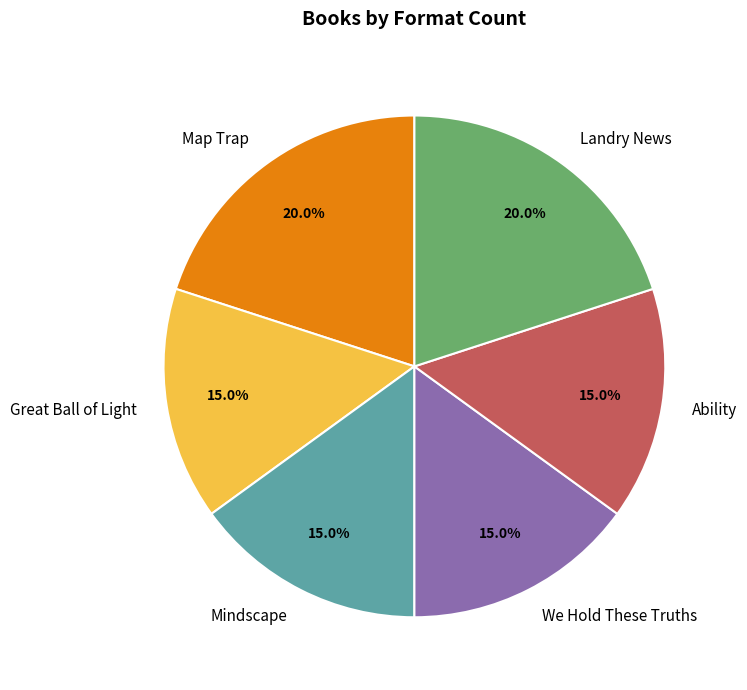

To the nearest percent, what is the difference between the We Hold These Truths and Map Trap slice percentages?

5%